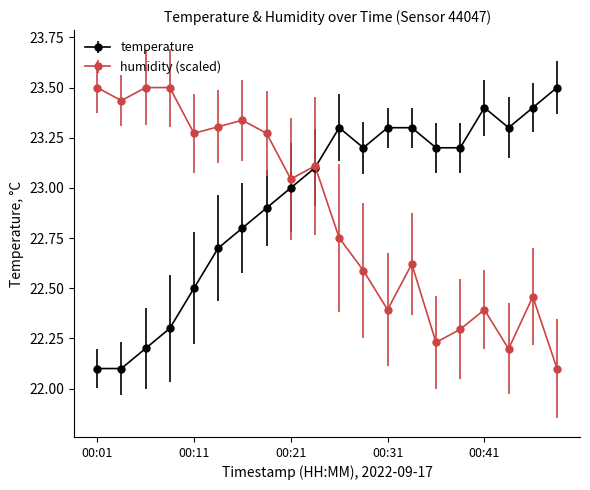

At how many categories does at least one series exceed 22?

20